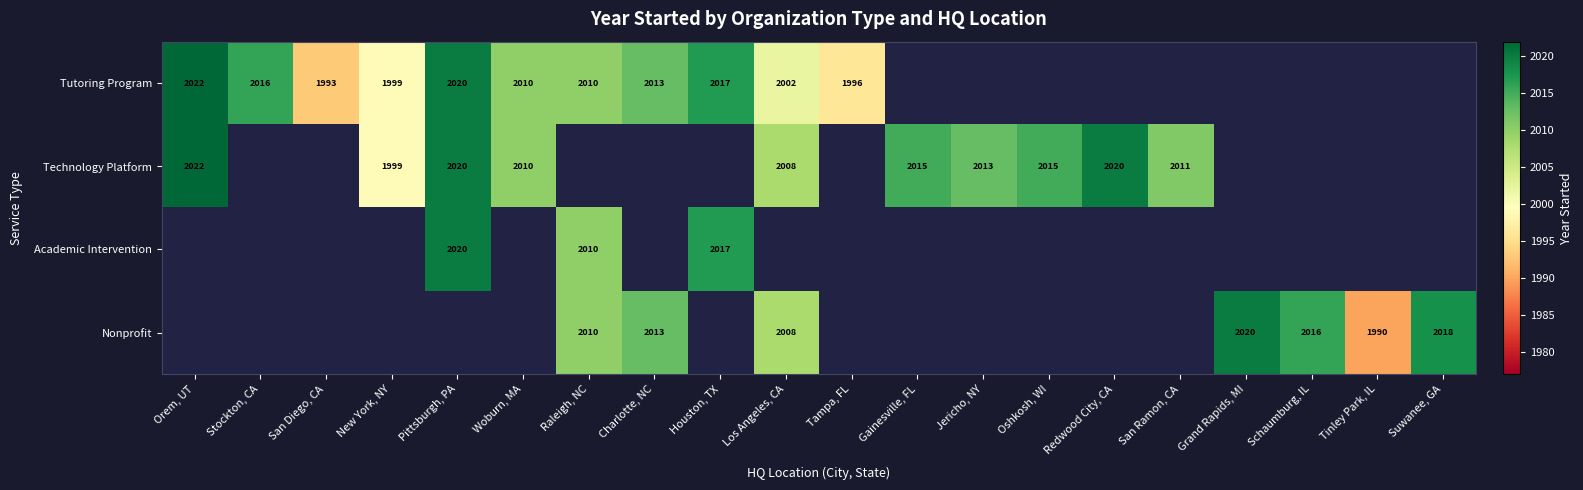

How many data points does each series have?

20